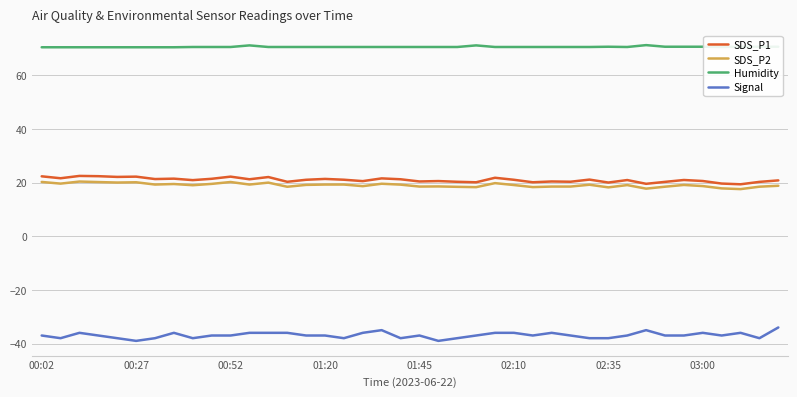

Which series has the largest total across all categories?

Humidity